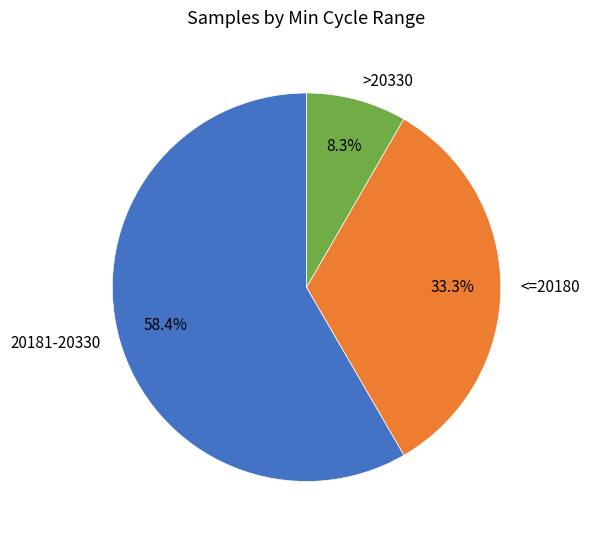

What percentage do >20330 and 20181-20330 together represent?

66.7%